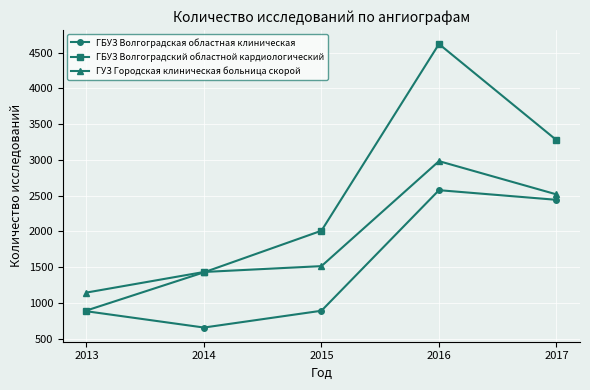

How many categories are shown in the chart?

5